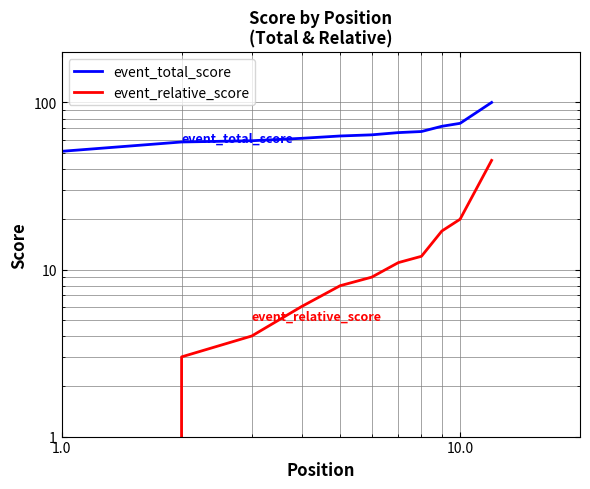

Is the value of event_relative_score at 0.1 greater than the value of event_total_score at 7?

No